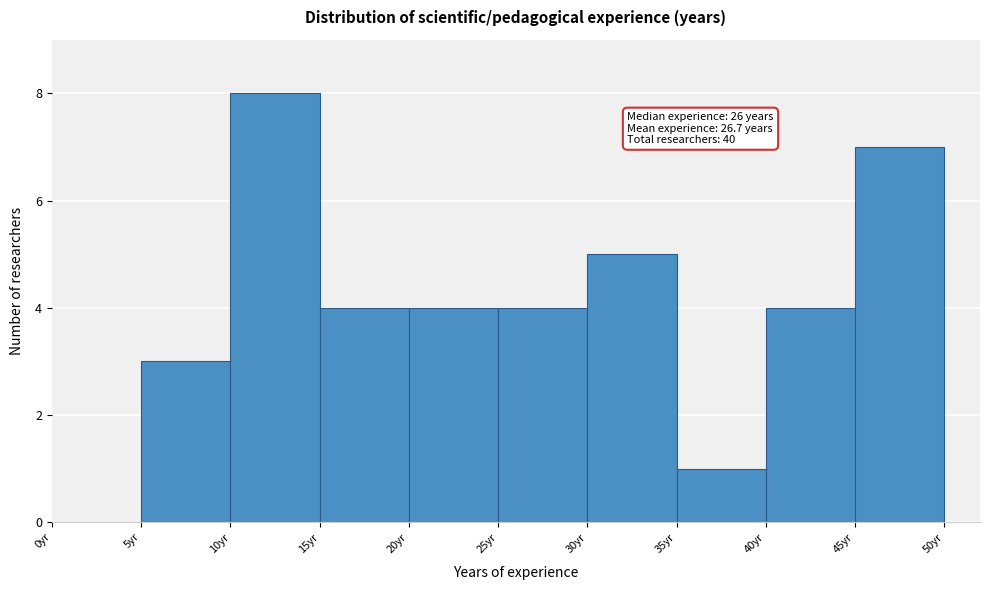

Over which range of the x-axis is the bar tallest?

10 to 15